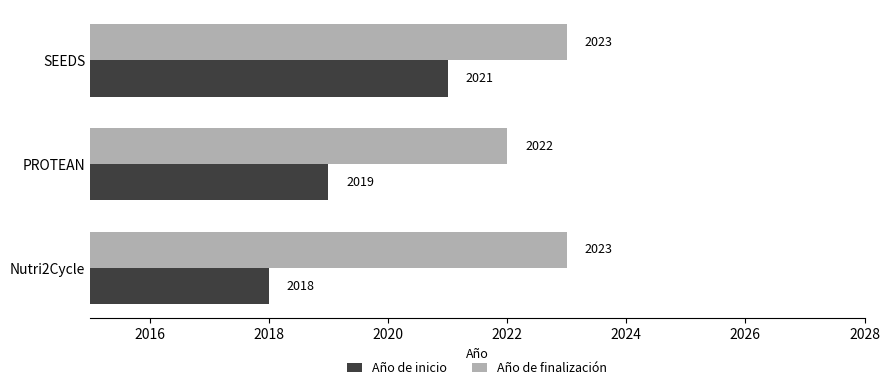

The value of Año de finalización at Nutri2Cycle is 1242. True or false?

False